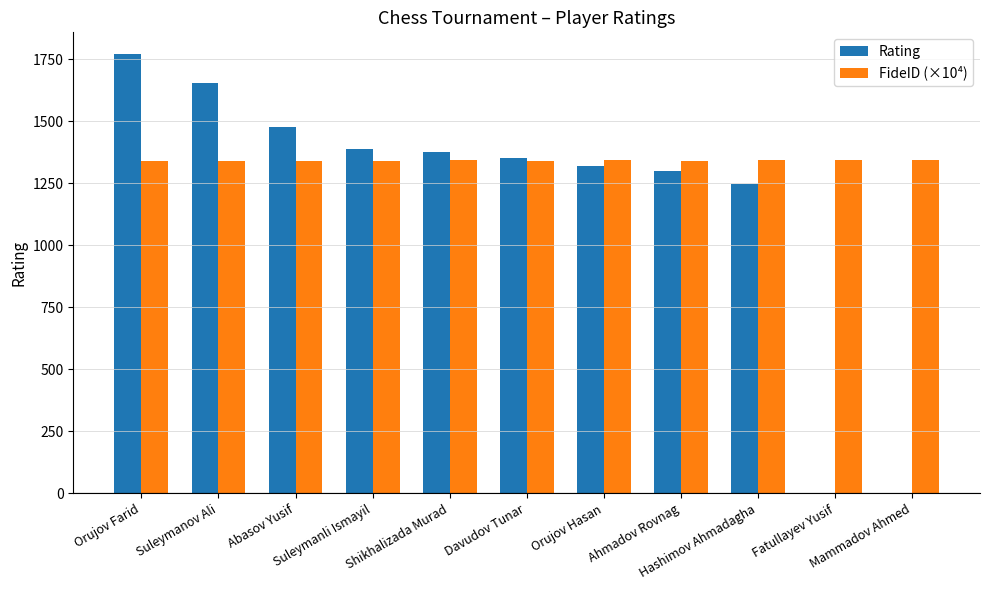

What is the greatest value displayed?

1771.0